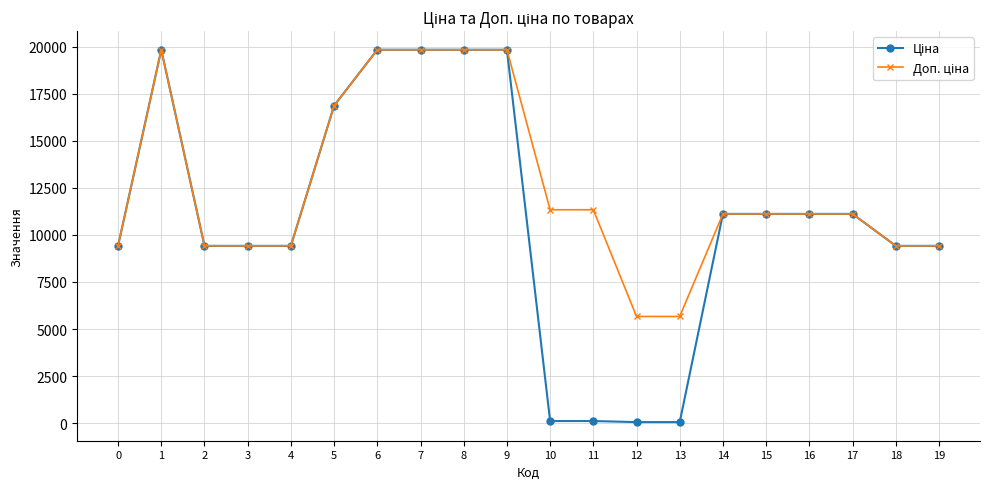

What is the maximum value shown in the chart?

19831.1